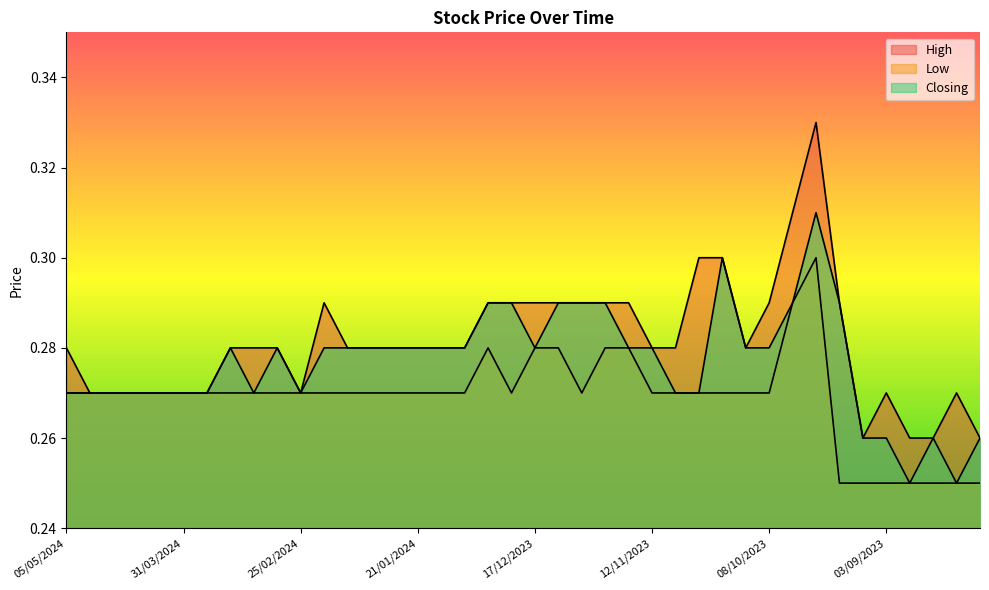

True or false: Closing has a value of 0.4 at 04/02/2024.

False